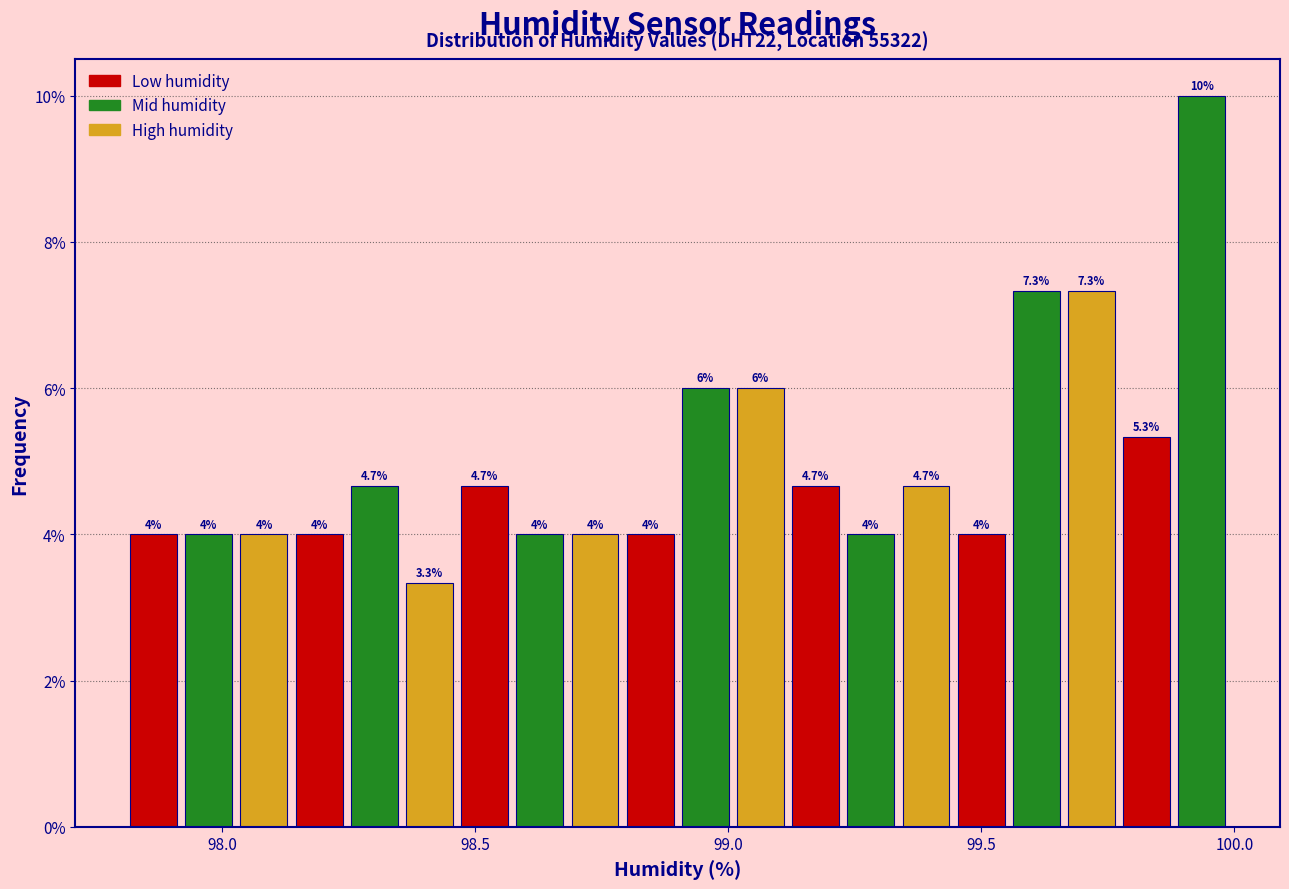

Read against the x-axis, roughly where is the centre of the tallest bar?

99.95